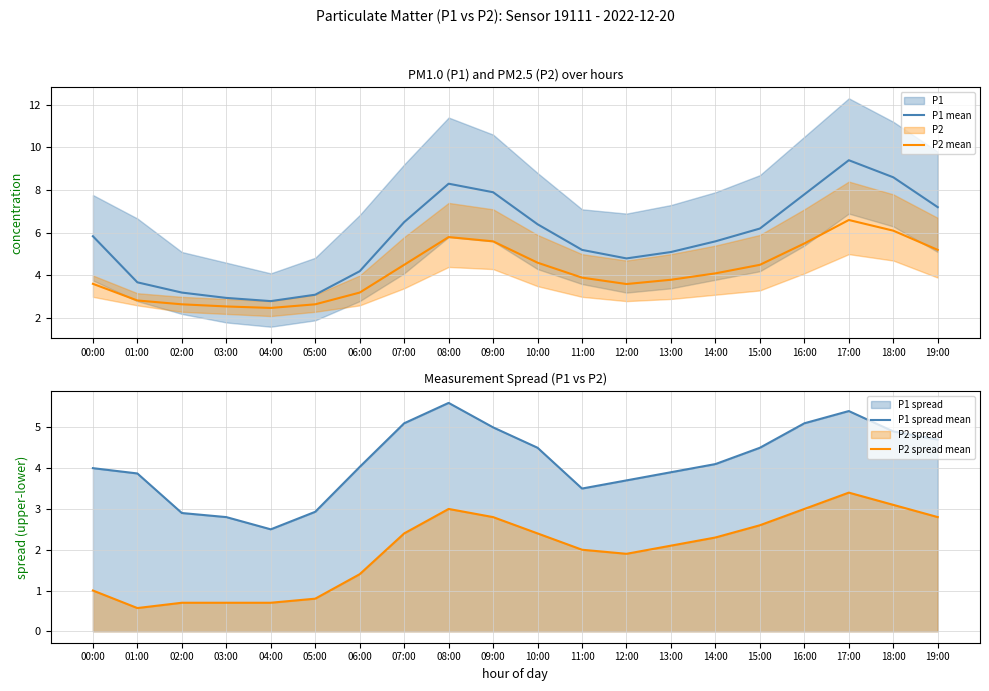

True or false: P1 spread mean and P2 spread mean cross at least once.

False